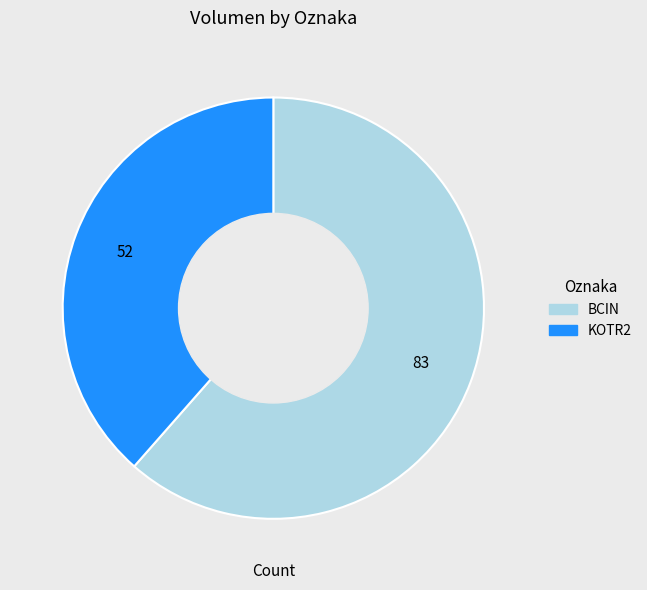

Approximately how many times larger is the value at KOTR2 compared to BCIN?

0.6